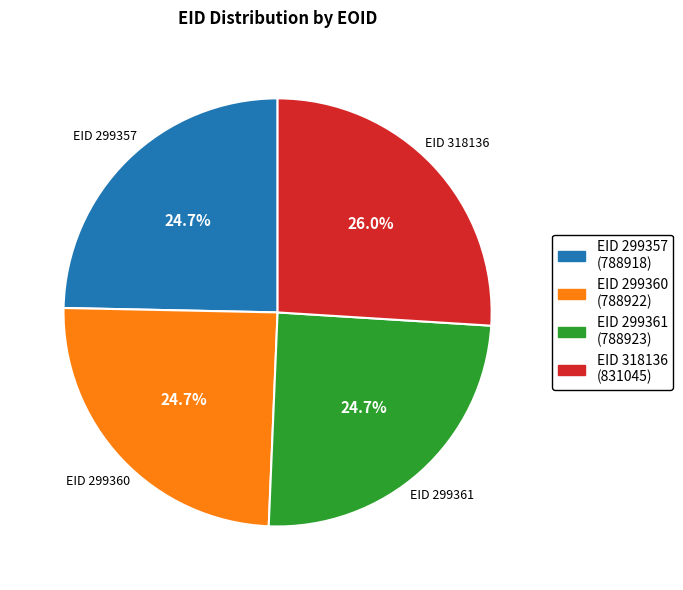

Is there any slice that represents more than half of the pie?

No